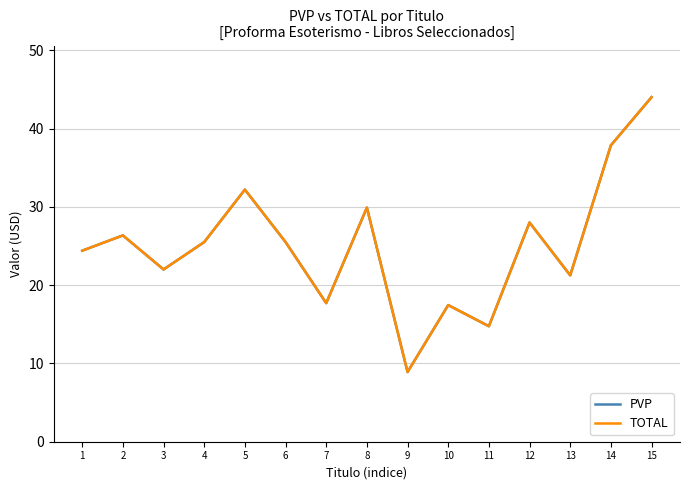

Is this an area chart (filled region under the line)?

No